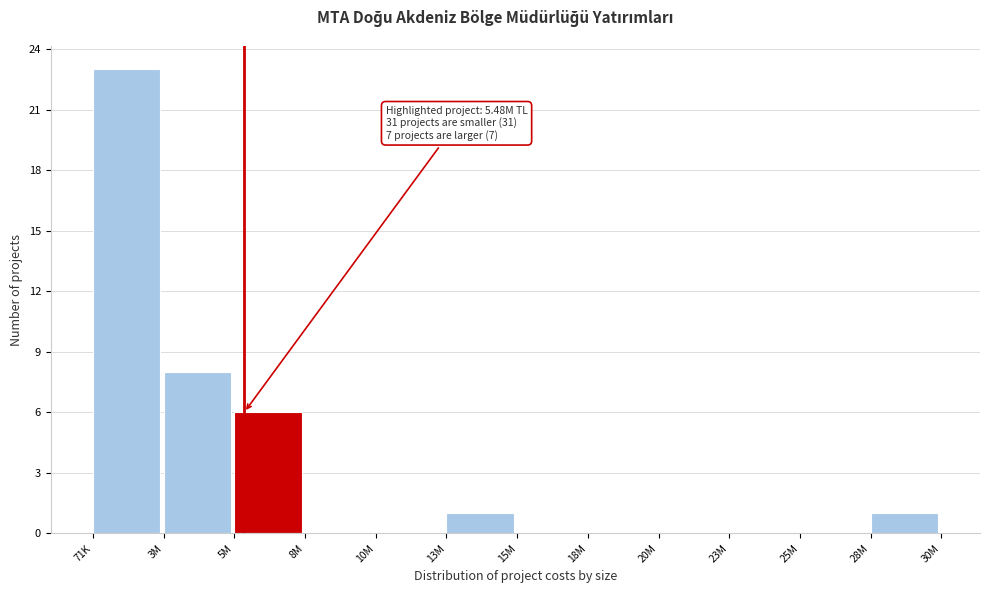

Reading right to left, list all the values displayed in this chart.

28M=1	25M=0	23M=0	20M=0	18M=0	15M=0	13M=1	10M=0	8M=0	5M=6	3M=8	71K=23